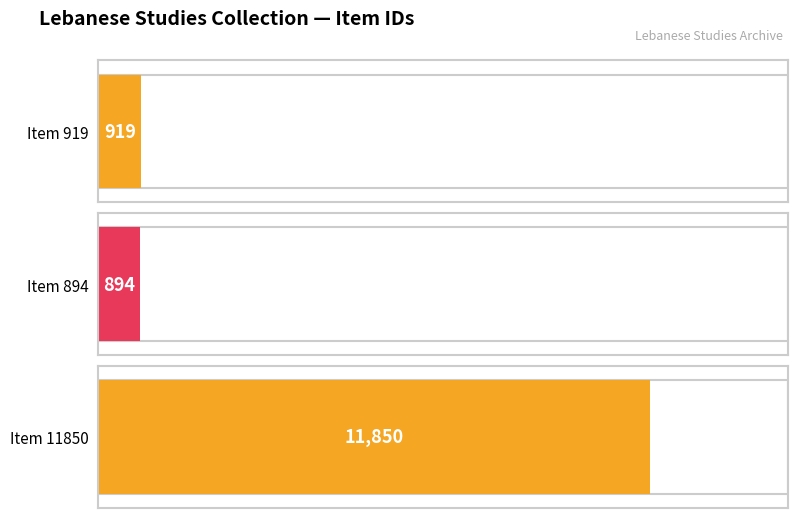

Reading left to right, what are all the values shown in this chart?

919	894	11850